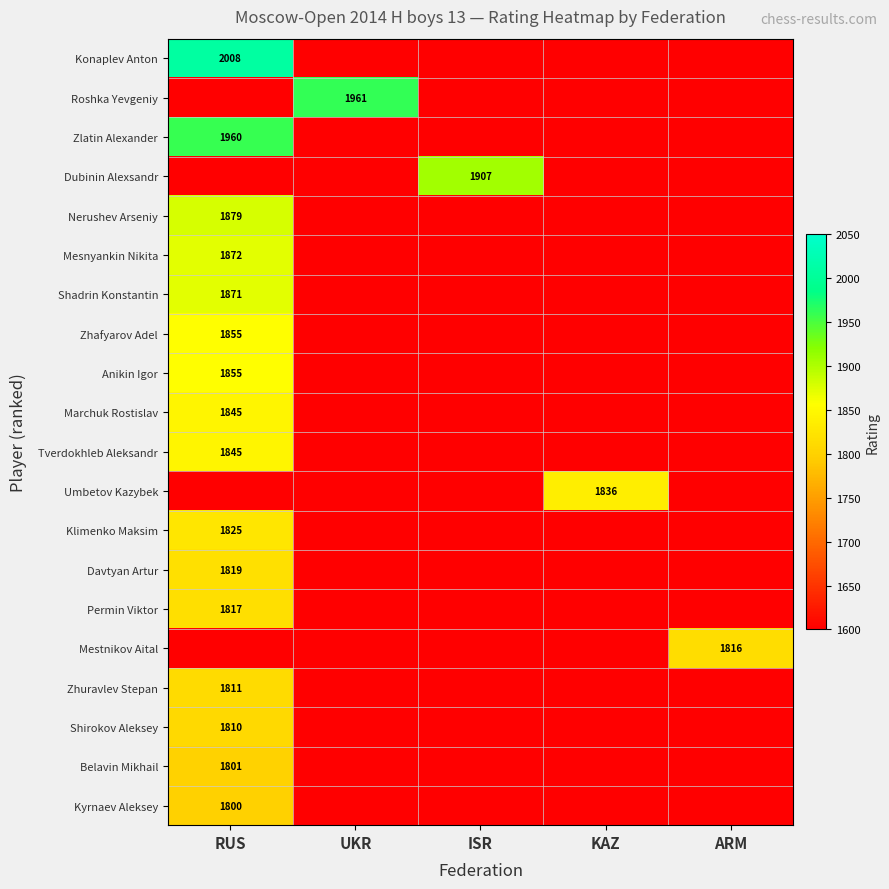

List the series in order of their peak value, highest first.

Konaplev Anton, Roshka Yevgeniy, Zlatin Alexander, Dubinin Alexsandr, Nerushev Arseniy, Mesnyankin Nikita, Shadrin Konstantin, Zhafyarov Adel, Anikin Igor, Marchuk Rostislav, Tverdokhleb Aleksandr, Umbetov Kazybek, Klimenko Maksim, Davtyan Artur, Permin Viktor, Mestnikov Aital, Zhuravlev Stepan, Shirokov Aleksey, Belavin Mikhail, Kyrnaev Aleksey